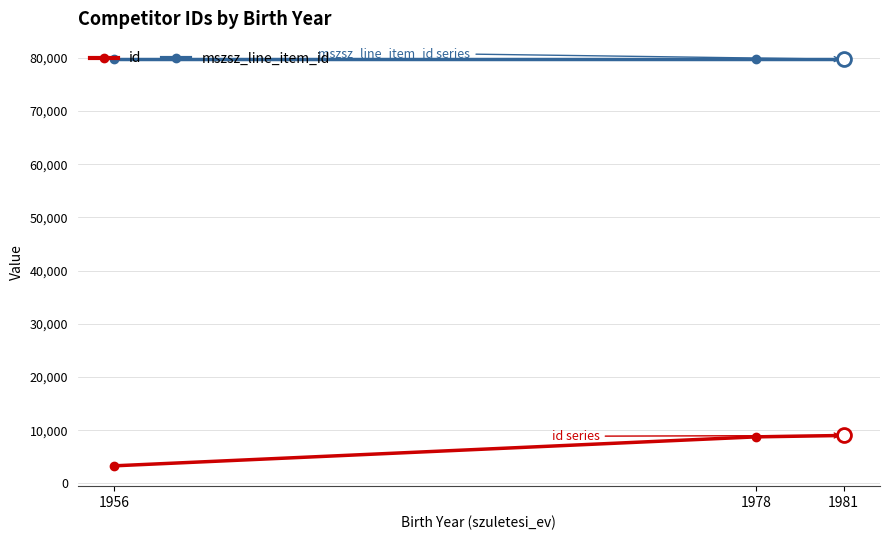

Rank the series at 1981 from lowest to highest value.

id, mszsz_line_item_id